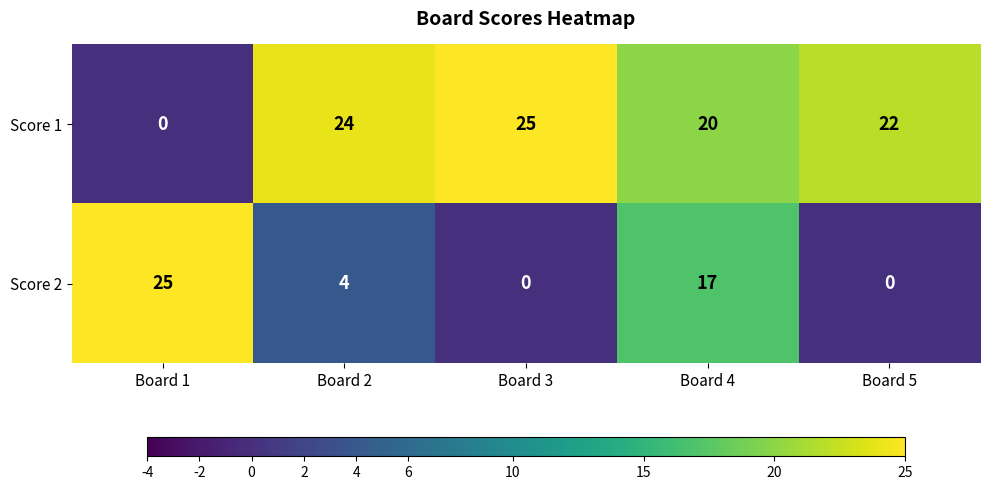

The Score 2 series shows 4 at Board 2. True or false?

True